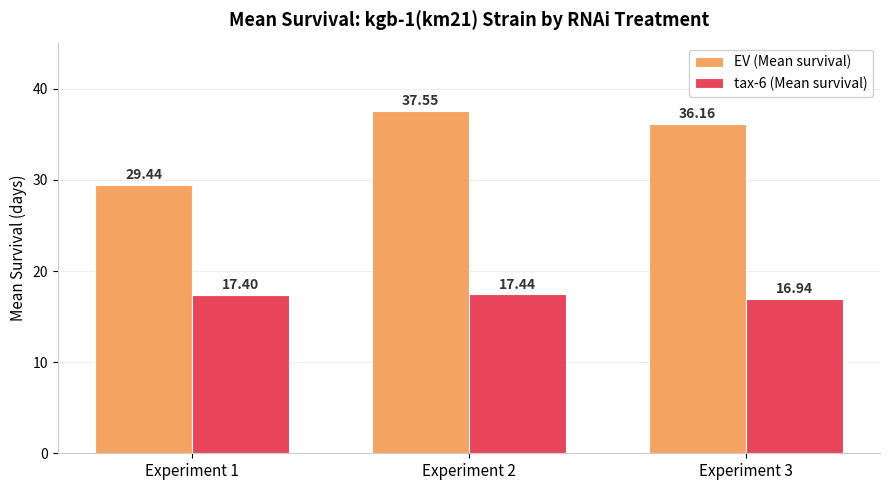

Which series has the largest range (max minus min)?

EV (Mean survival)